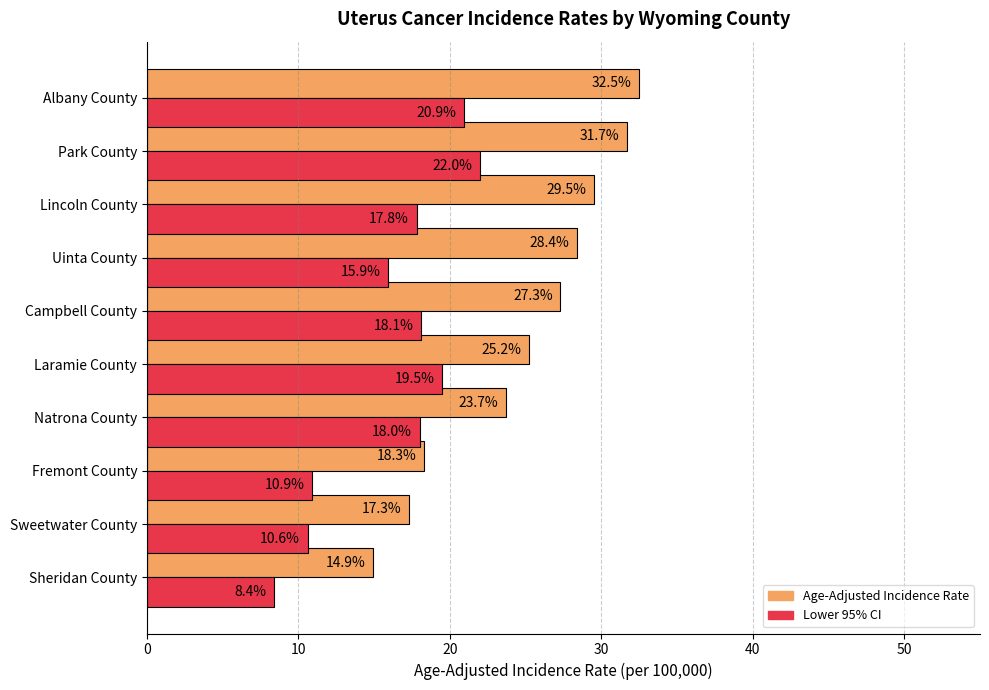

What are all the series names shown in the legend?

Age-Adjusted Incidence Rate, Lower 95% CI